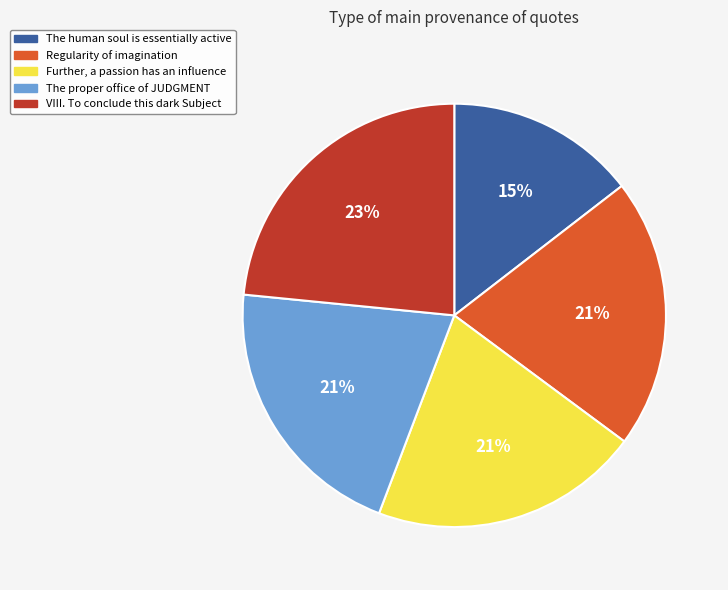

To the nearest percent, what is the average slice percentage?

20%